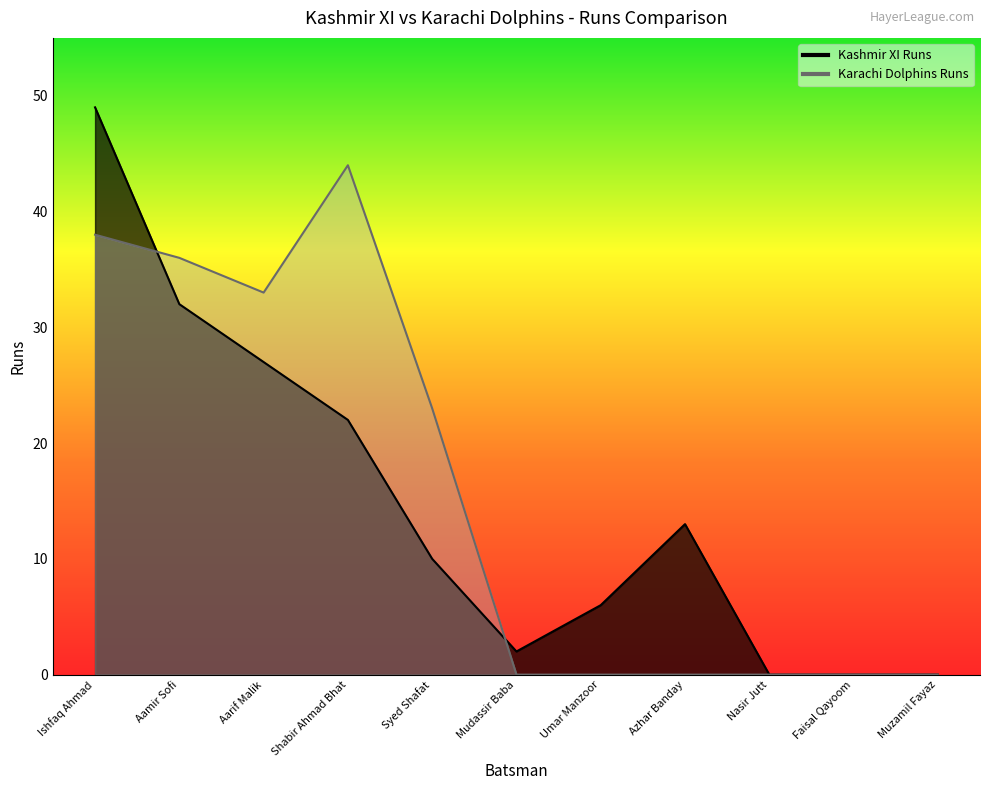

Which series changed the most between Mudassir Baba and Nasir Jutt?

Kashmir XI Runs